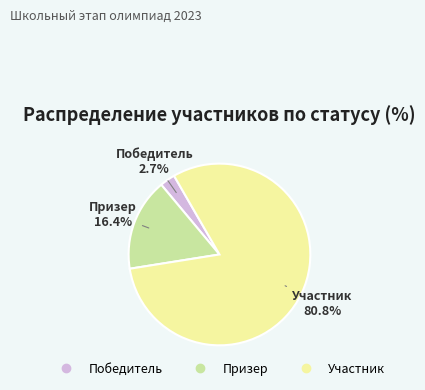

Is there any slice that represents more than half of the pie?

Yes